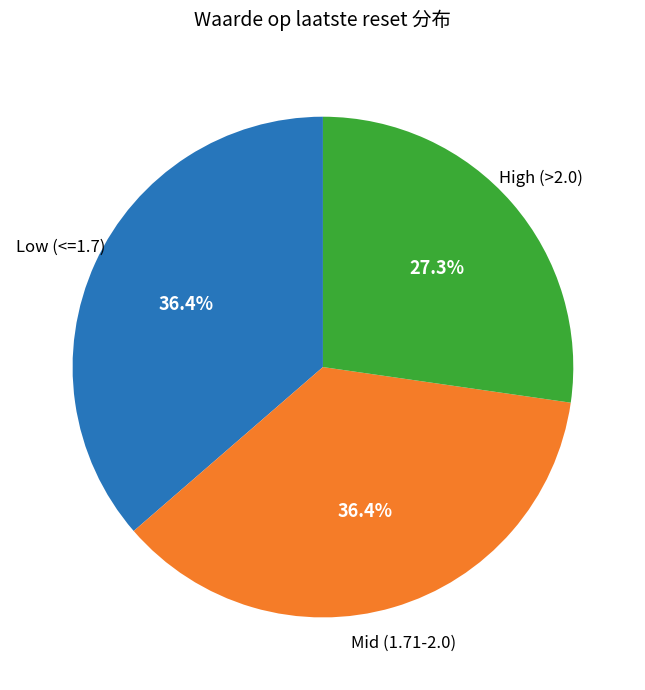

Is there any slice that represents more than half of the pie?

No